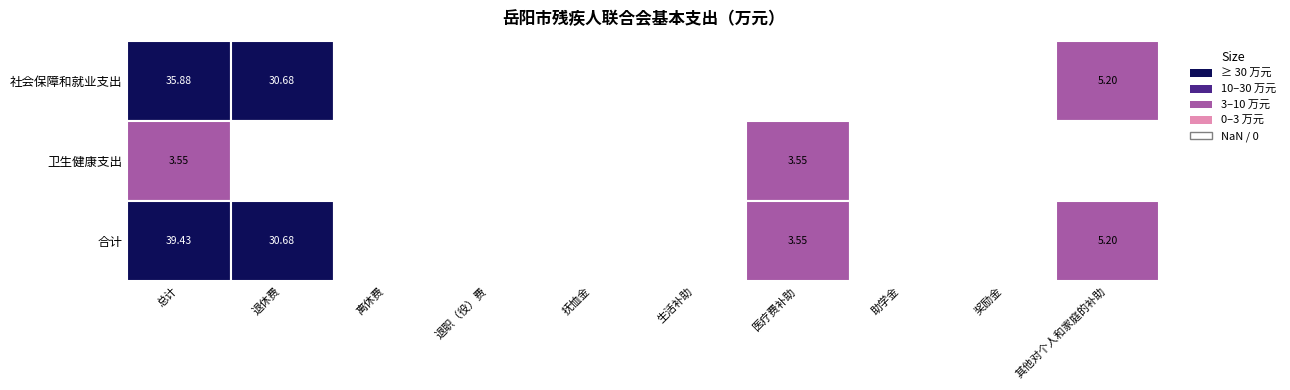

Read the 合计 value at 总计.

39.4